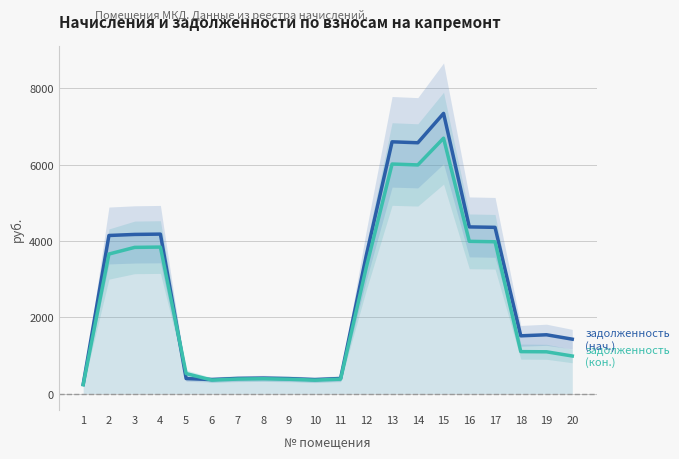

Reading right to left, extract all data points from this chart.

задолженность (нач.): 20=1423.6	19=1538.8	18=1511.4	17=4353.5	16=4365.3	15=7339.6	14=6570.0	13=6594.8	12=3623.6	11=392.9	10=364.8	9=390.2	8=403.4	7=395.0	6=366.5	5=390.7	4=4176.4	3=4168.0	2=4140.2	1=239.3
задолженность (кон.): 20=982.3	19=1092.7	18=1097.4	17=3976.0	16=3987.3	15=6690.0	14=5989.2	13=6012.9	12=3313.2	11=376.5	10=349.6	9=374.0	8=386.6	7=378.6	6=351.2	5=522.2	4=3836.8	3=3828.8	2=3654.4	1=229.3